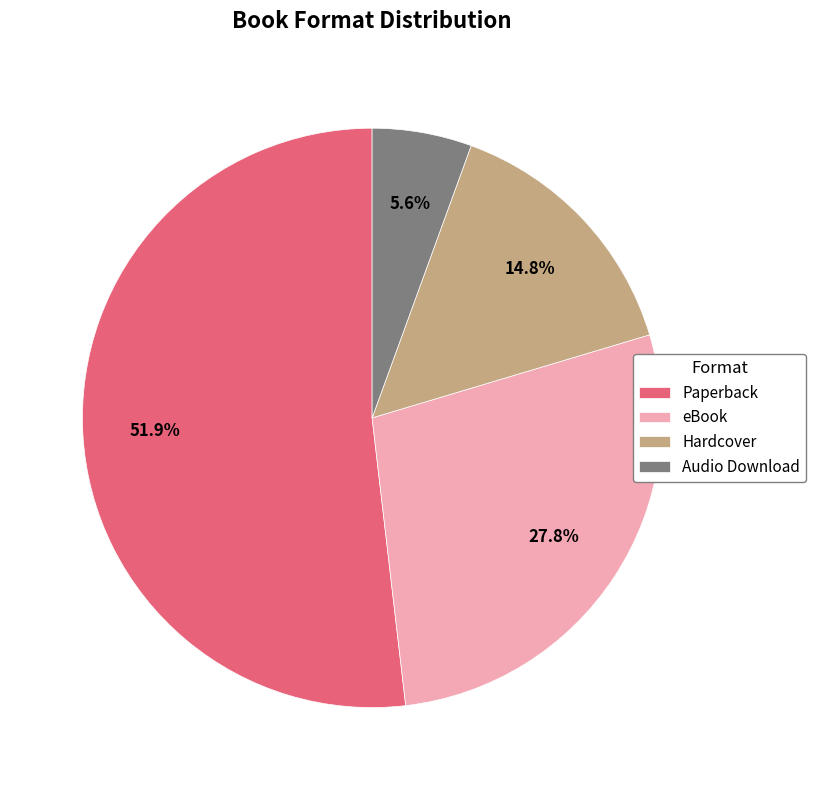

To the nearest percent, what portion does Paperback represent?

52%